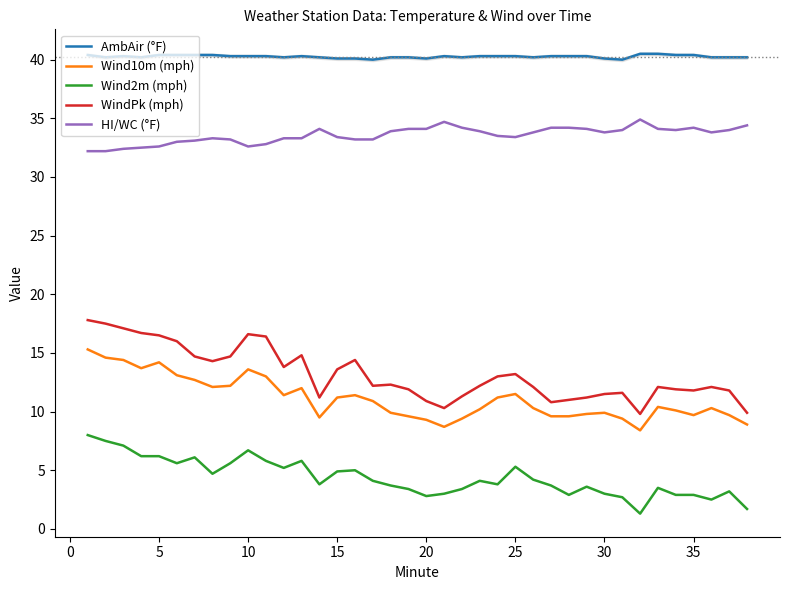

In AmbAir (°F), how many points are higher than both neighbors (excluding endpoints)?

3